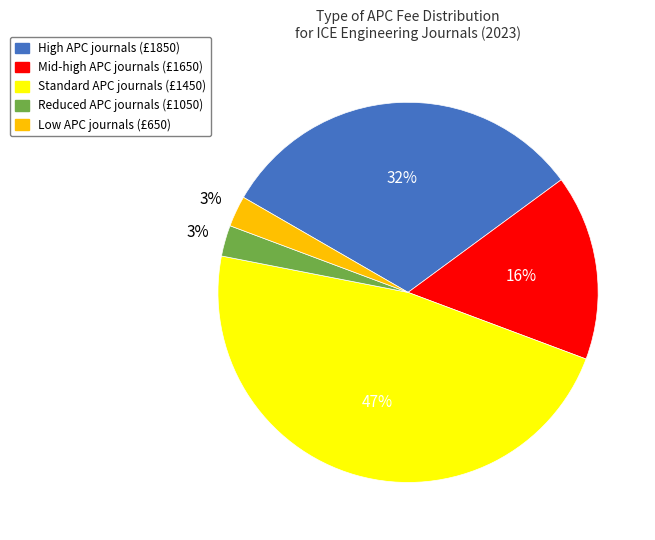

How many segments does this pie chart have?

5